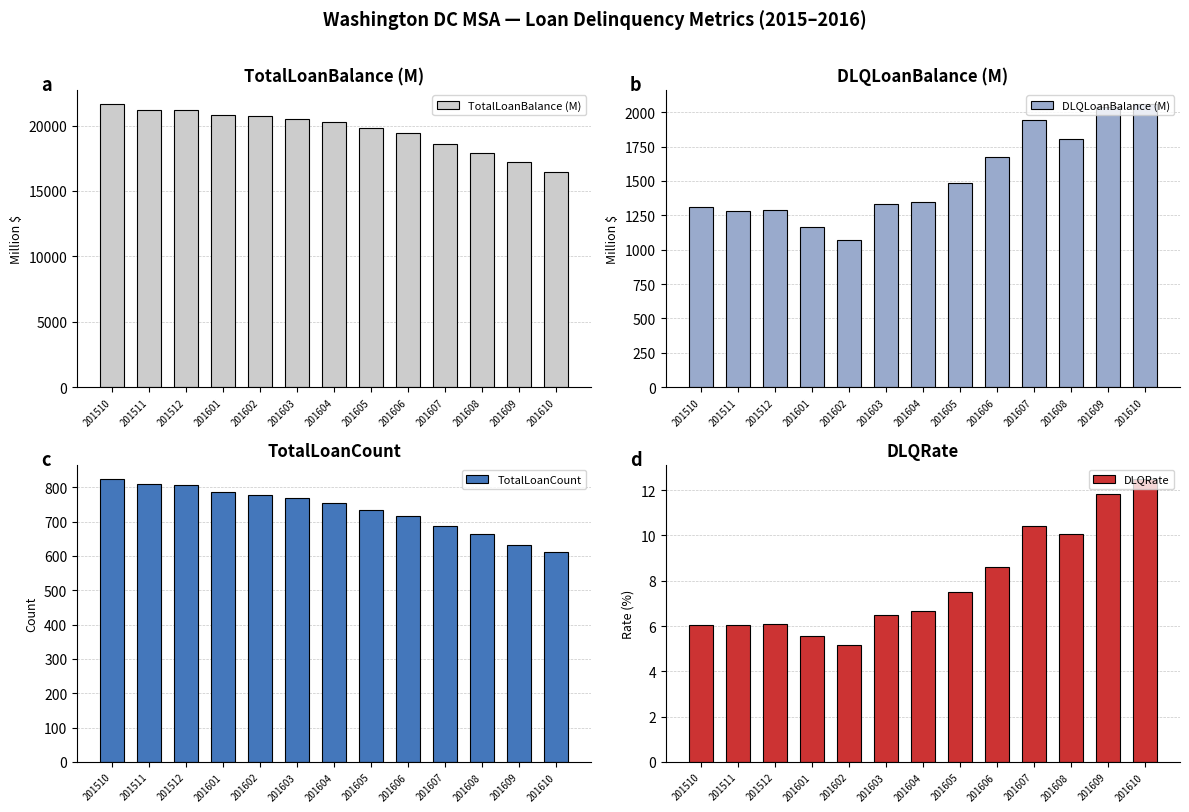

What is the difference between the highest and lowest values at 201601?

20835.9